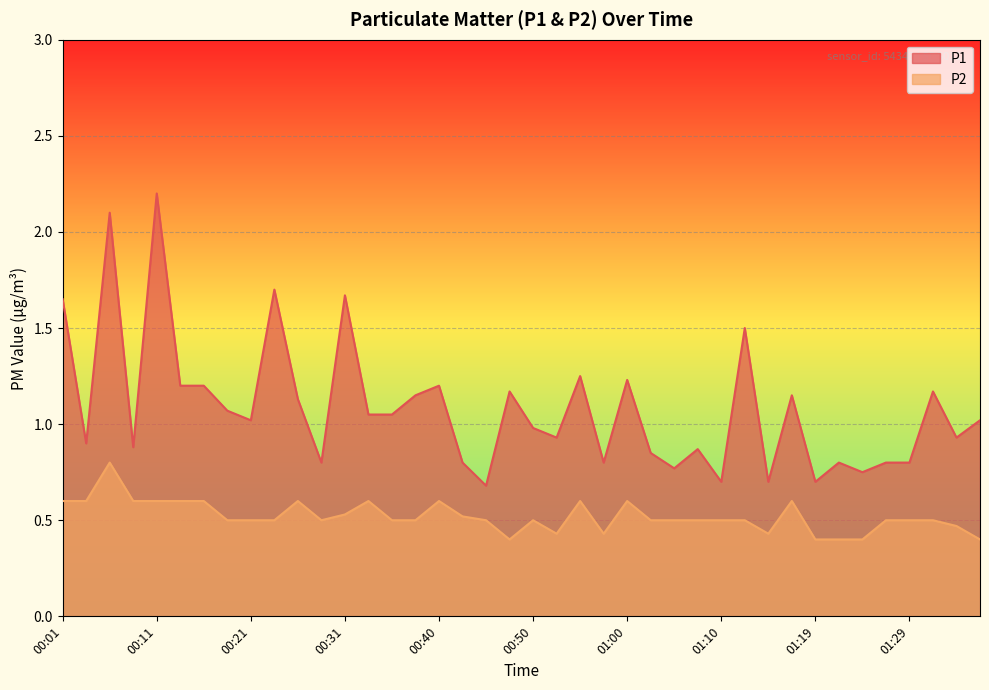

Which category has the lowest value in the P2 series?

00:48